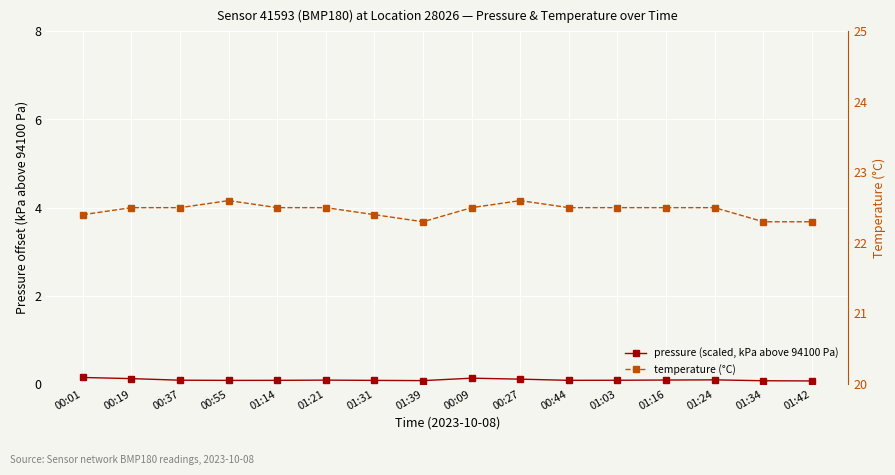

Which has a higher value, 00:37 or 01:24?

01:24